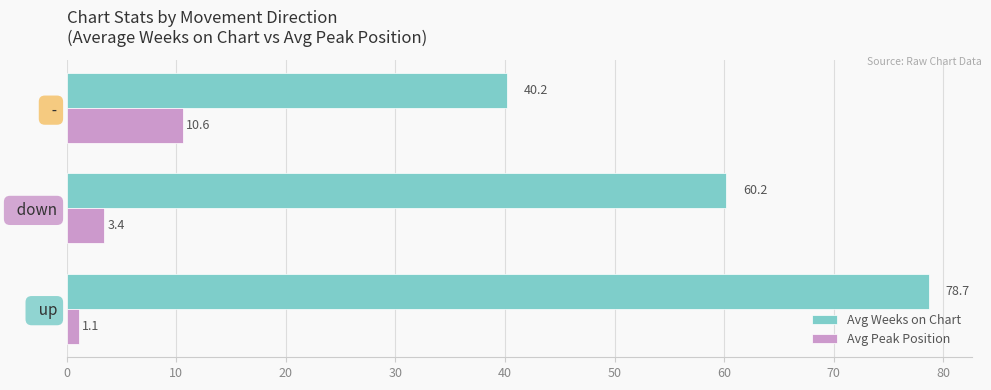

What is the lowest value of the Avg Weeks on Chart series?

40.2